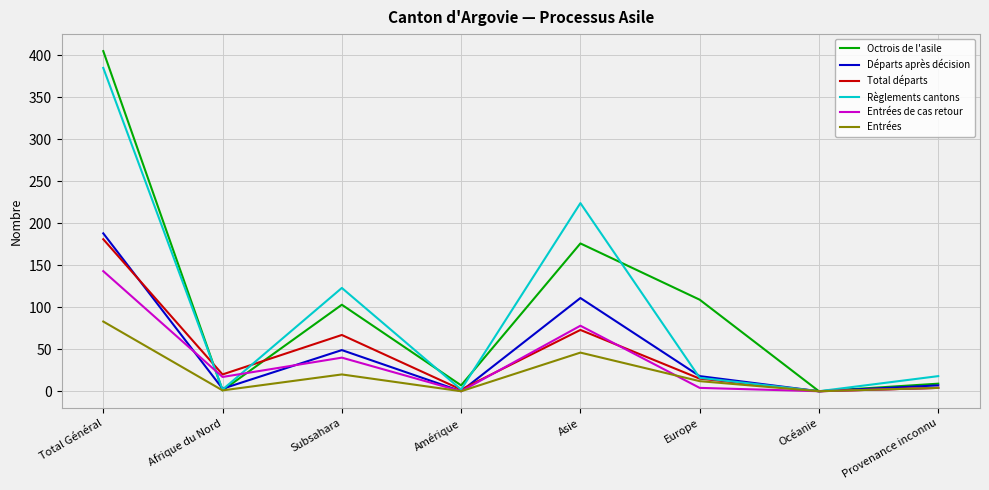

At which label does Départs après décision reach its peak?

Total Général